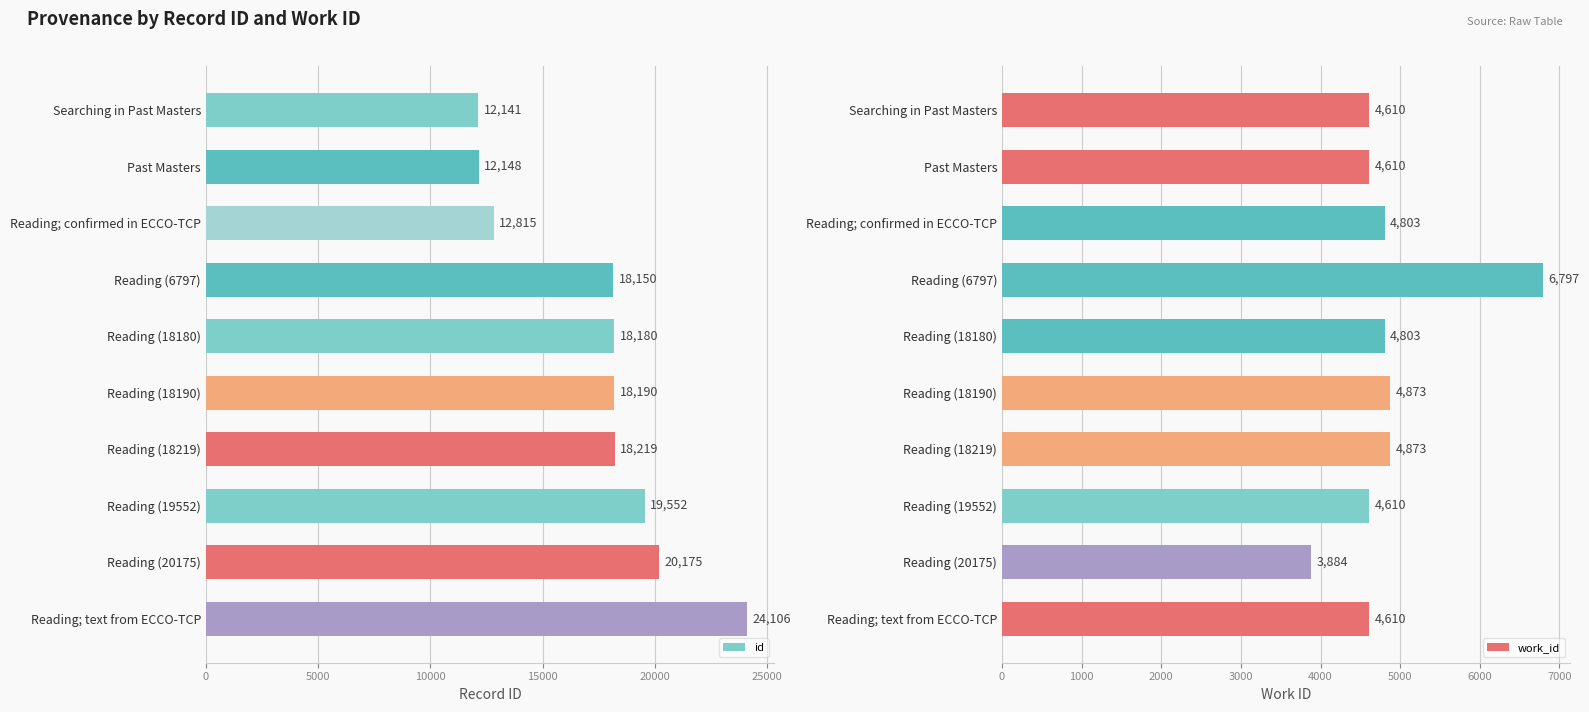

List the series in order of their peak value, highest first.

id, work_id